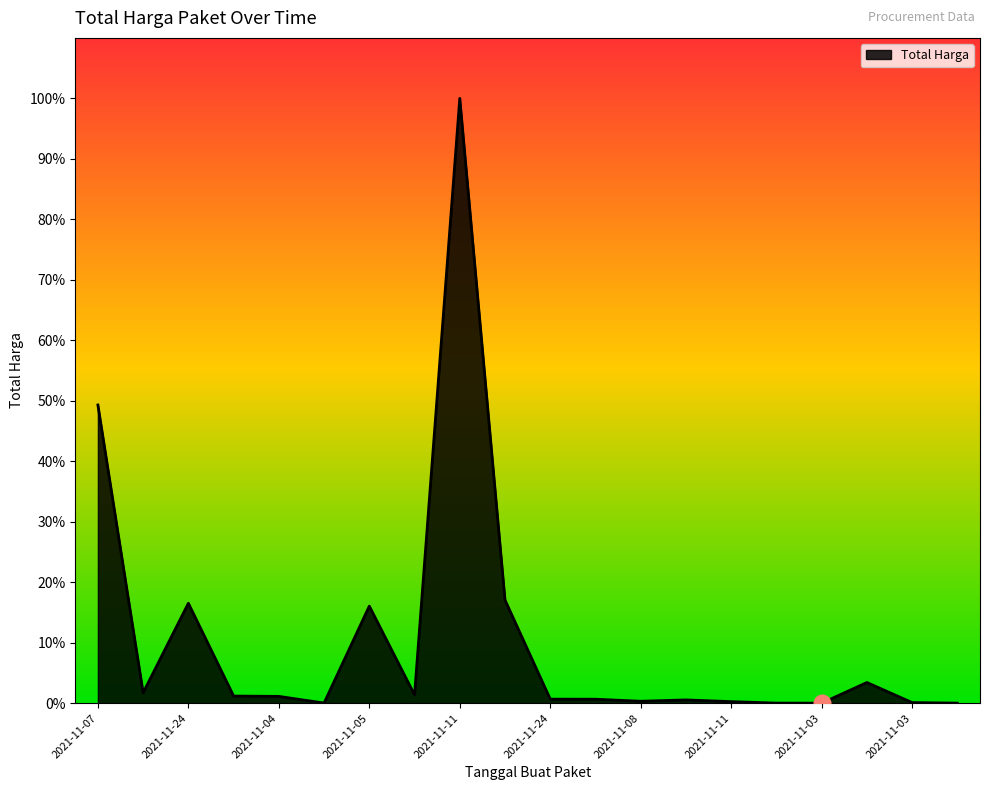

Which label corresponds to the smallest value in the chart?

2021-11-03